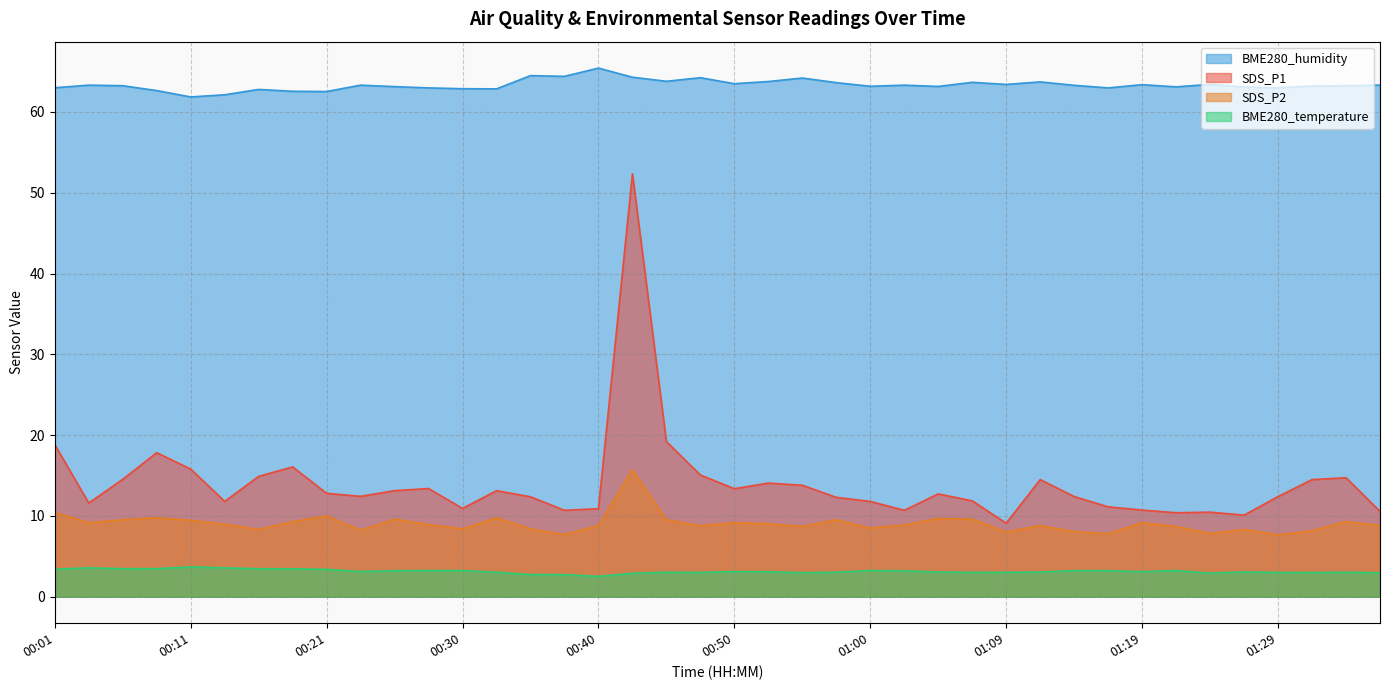

What is the difference between the maximum and minimum values in the SDS_P1 series?

43.2